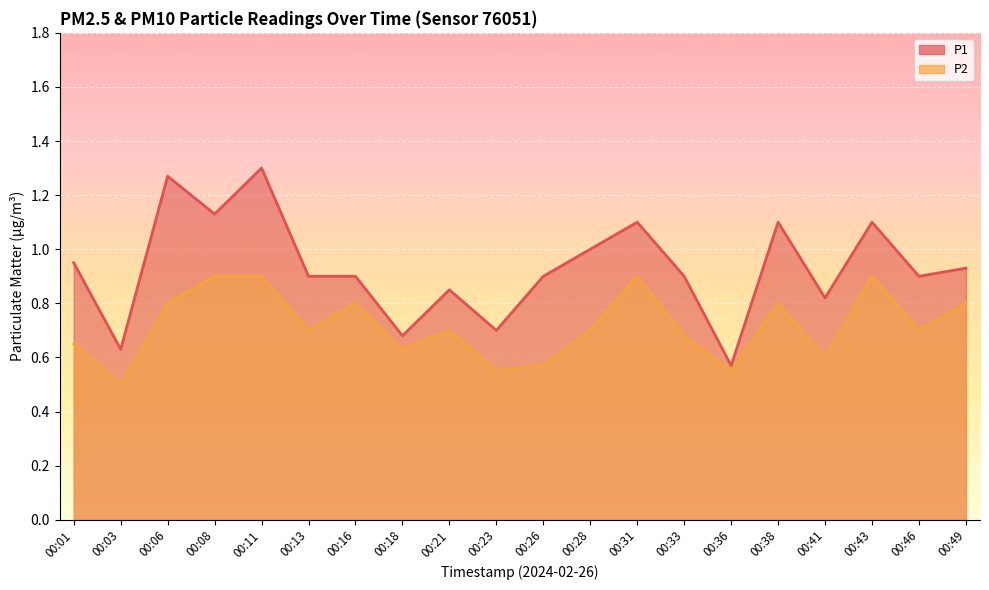

What is the average value of the P1 series?

0.9